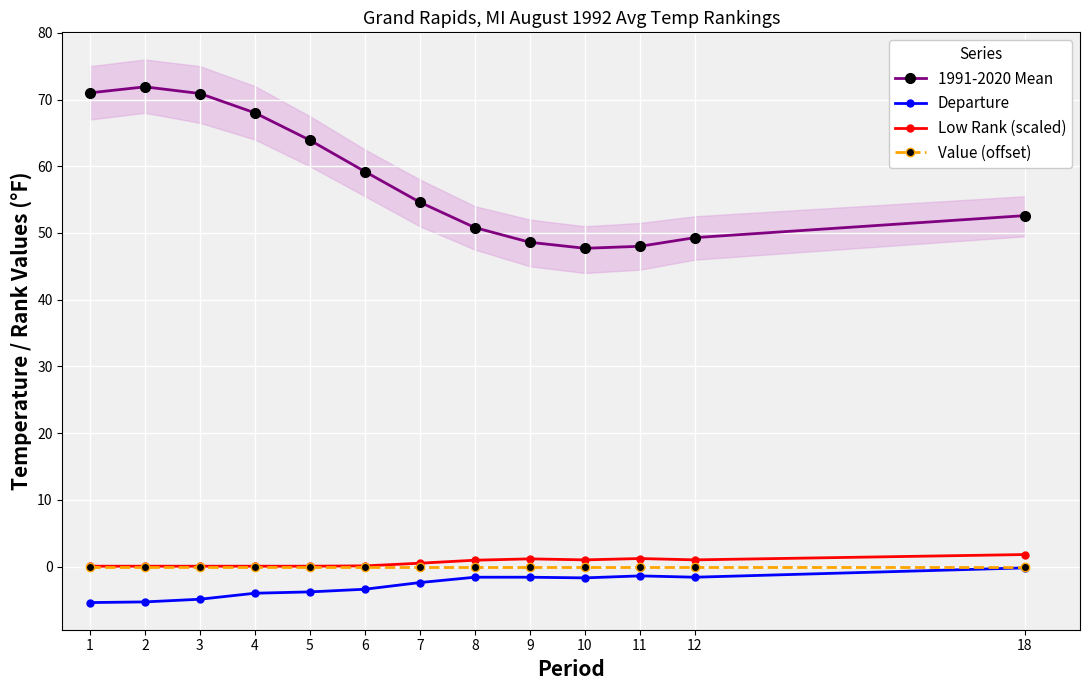

What is the smallest value displayed?

-5.4